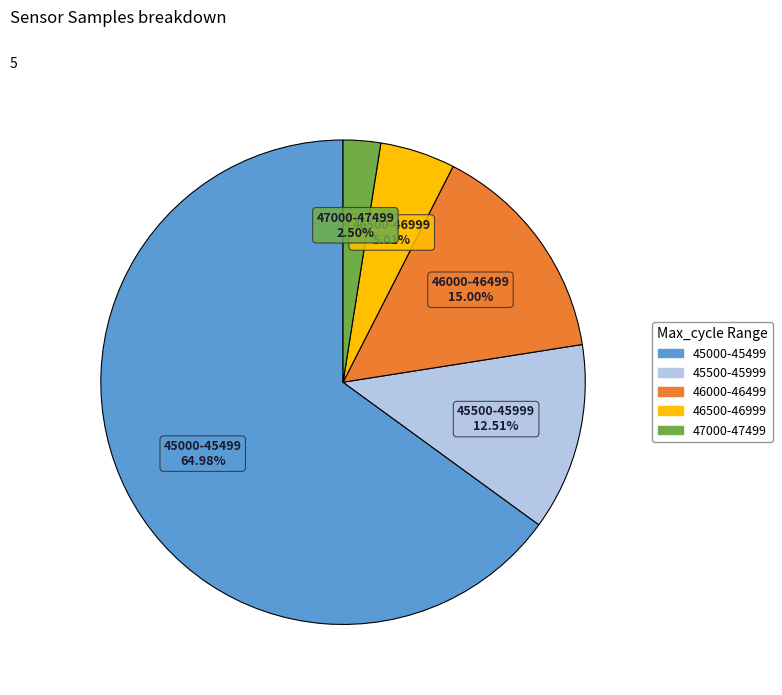

Is there any slice that represents more than half of the pie?

Yes